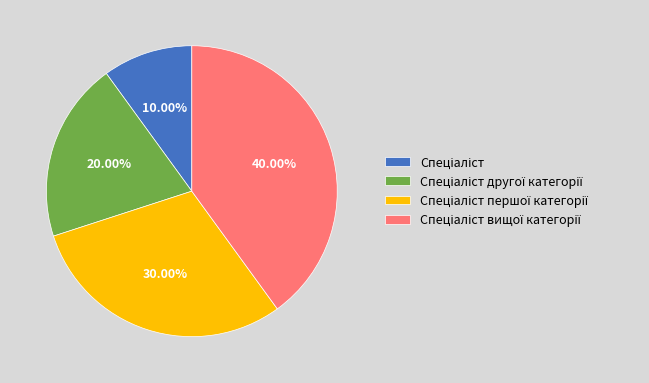

Does any single category account for the majority?

No